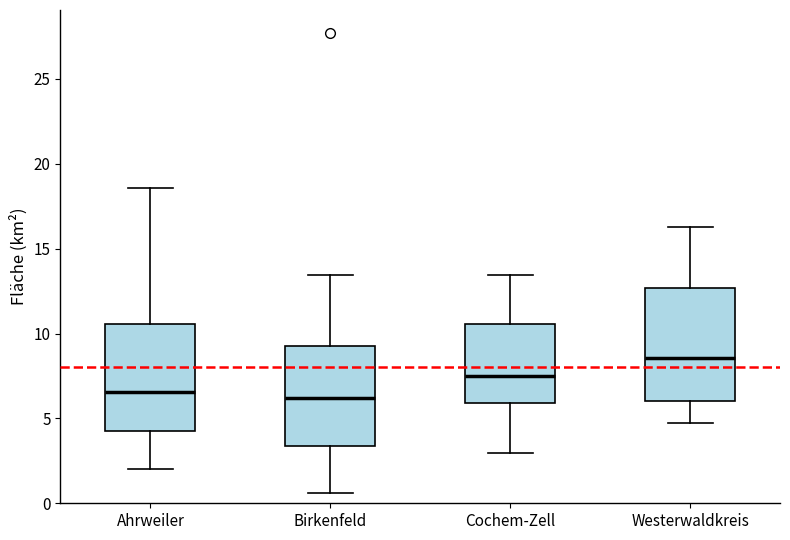

Reading left to right, transcribe this box plot: for each box, give where its median line is, the range the box spans, and where its two whiskers end, as read against the y-axis. The values are not printed on the chart, so give them approximately, as read against the axis.

Ahrweiler: median 6.5, box 4.0 to 10.5, whiskers 2.0 to 18.5
Birkenfeld: median 6.0, box 3.5 to 9.5, whiskers 0.5 to 13.5
Cochem-Zell: median 7.5, box 6.0 to 10.5, whiskers 3.0 to 13.5
Westerwaldkreis: median 8.5, box 6.0 to 12.5, whiskers 4.5 to 16.5